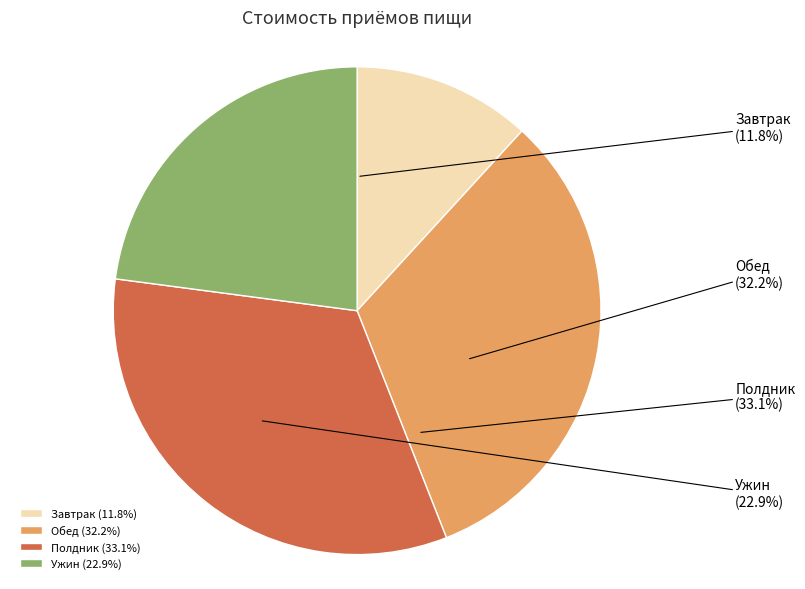

The Завтрак slice represents 12% of the pie. True or false?

True